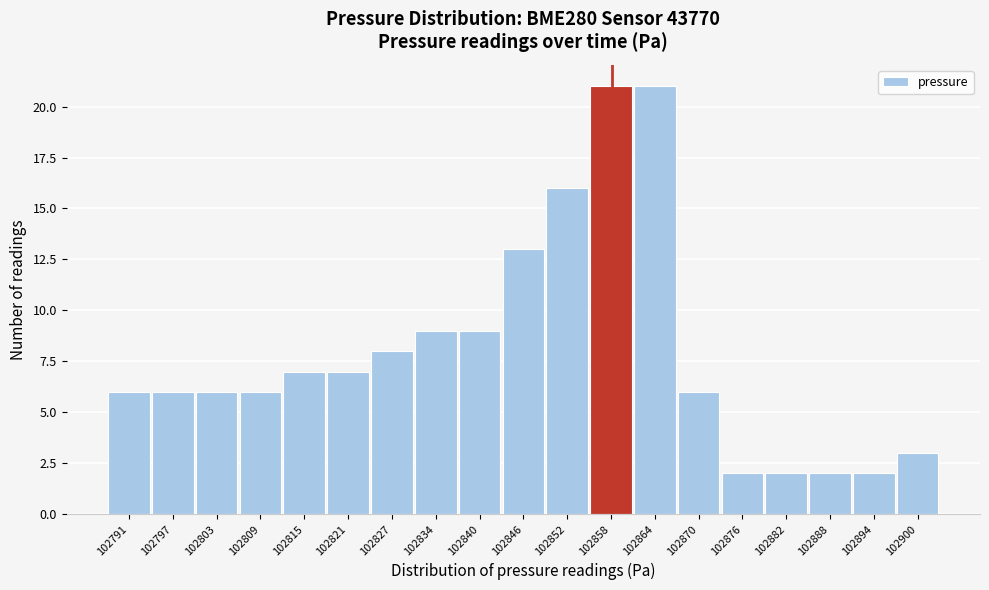

Reading right to left, list all the values displayed in this chart.

3	2	2	2	2	6	21	21	16	13	9	9	8	7	7	6	6	6	6